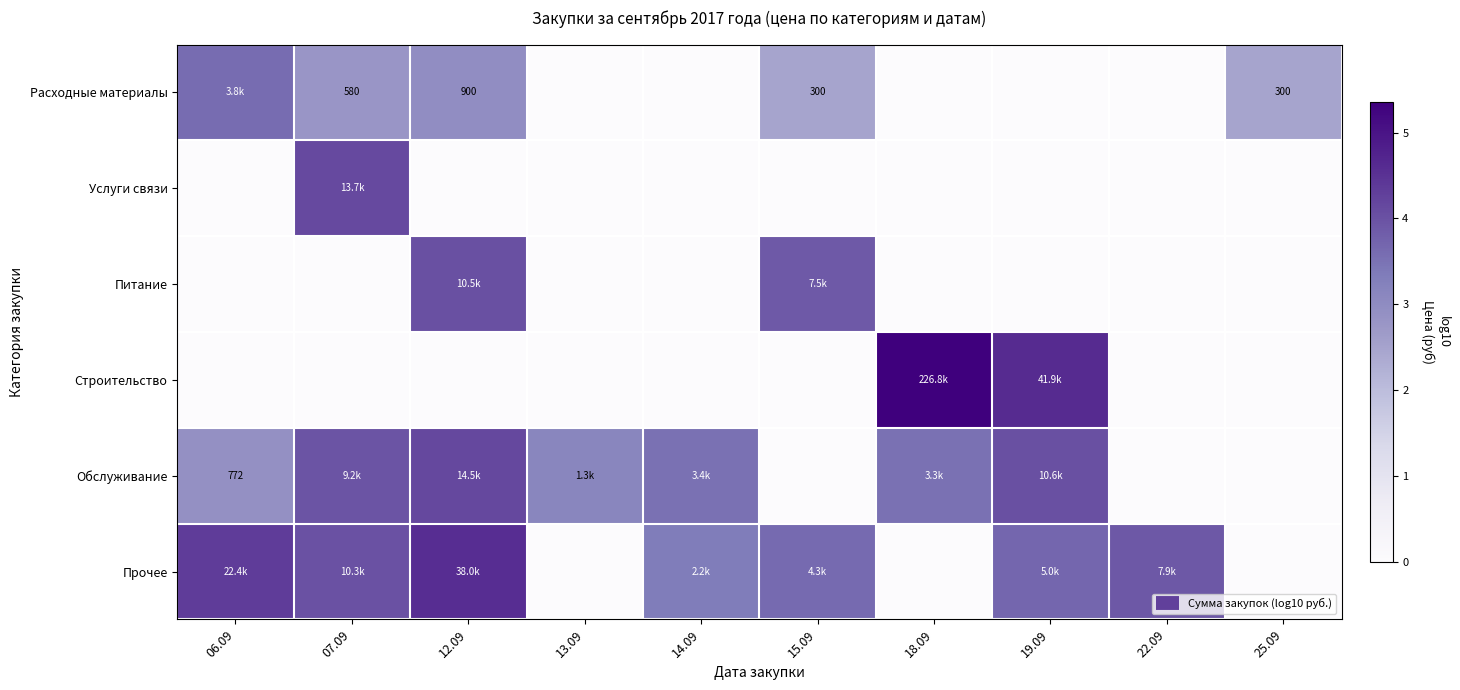

The Расходные материалы series shows 2.2 at 19.09. True or false?

False